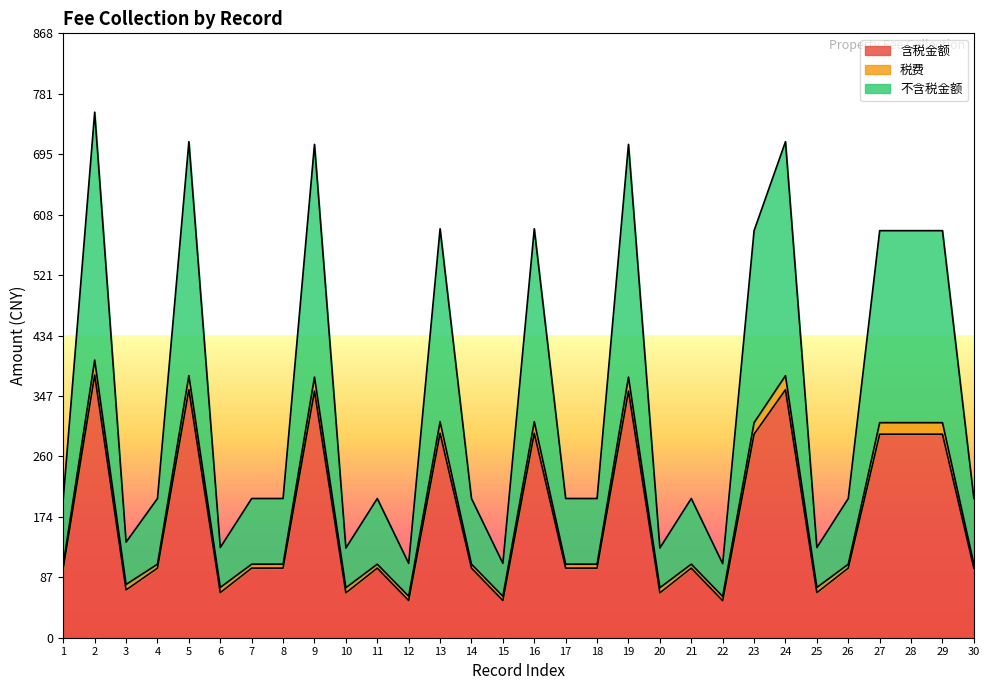

At how many categories does at least one series exceed 680?

5